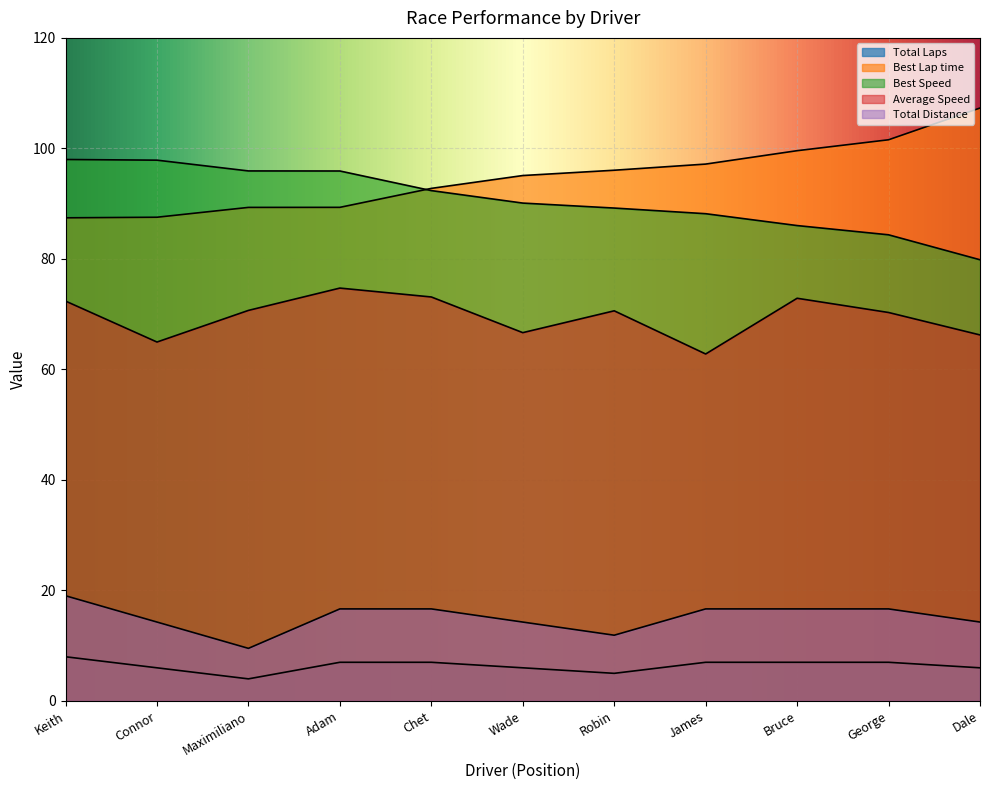

Which series has the largest total across all categories?

Best Lap time